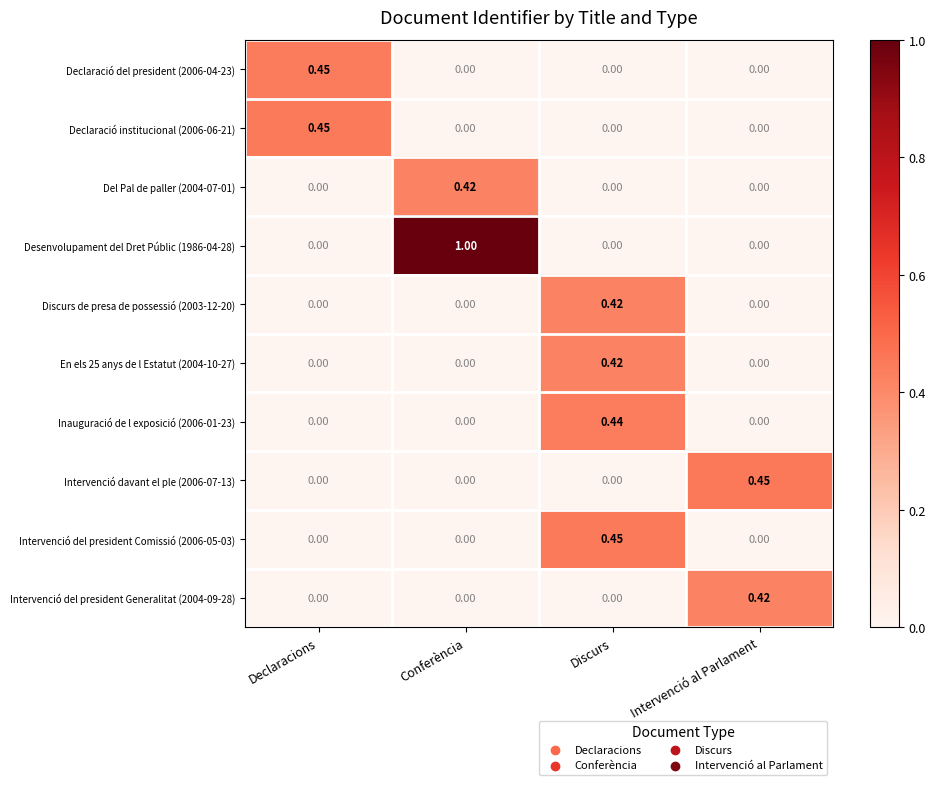

At which category does the chart reach its peak across all series?

Conferència